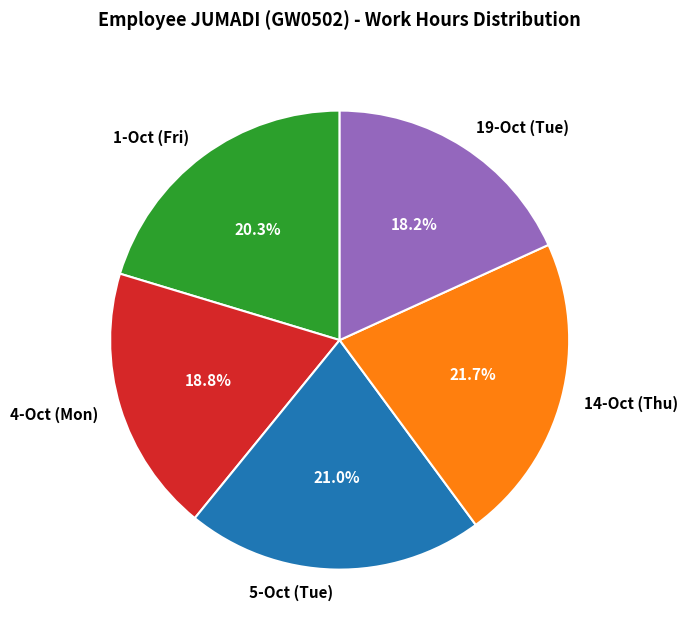

Rank the categories by value from lowest to highest.

19-Oct (Tue), 4-Oct (Mon), 1-Oct (Fri), 5-Oct (Tue), 14-Oct (Thu)